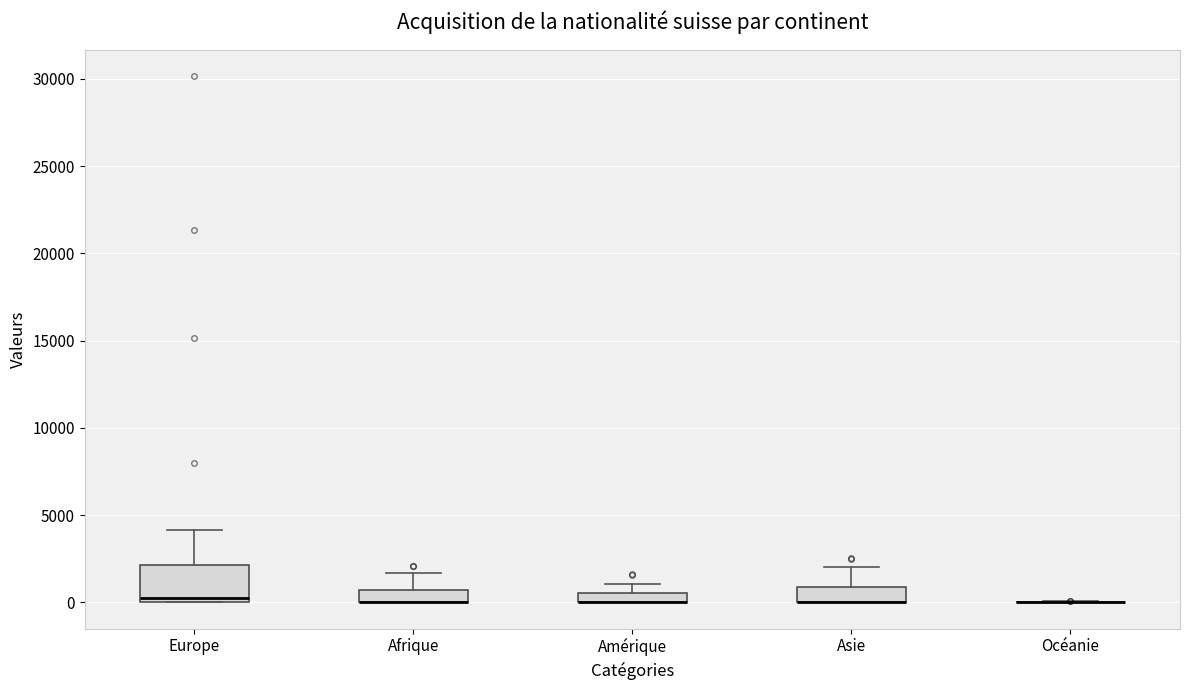

Where is the upper edge of the box for Amérique on the y-axis? The values are not printed on the chart, so give them approximately, as read against the axis.

500